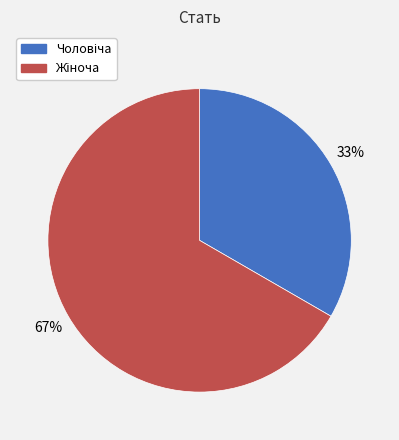

To the nearest percent, what is the average slice percentage?

50%